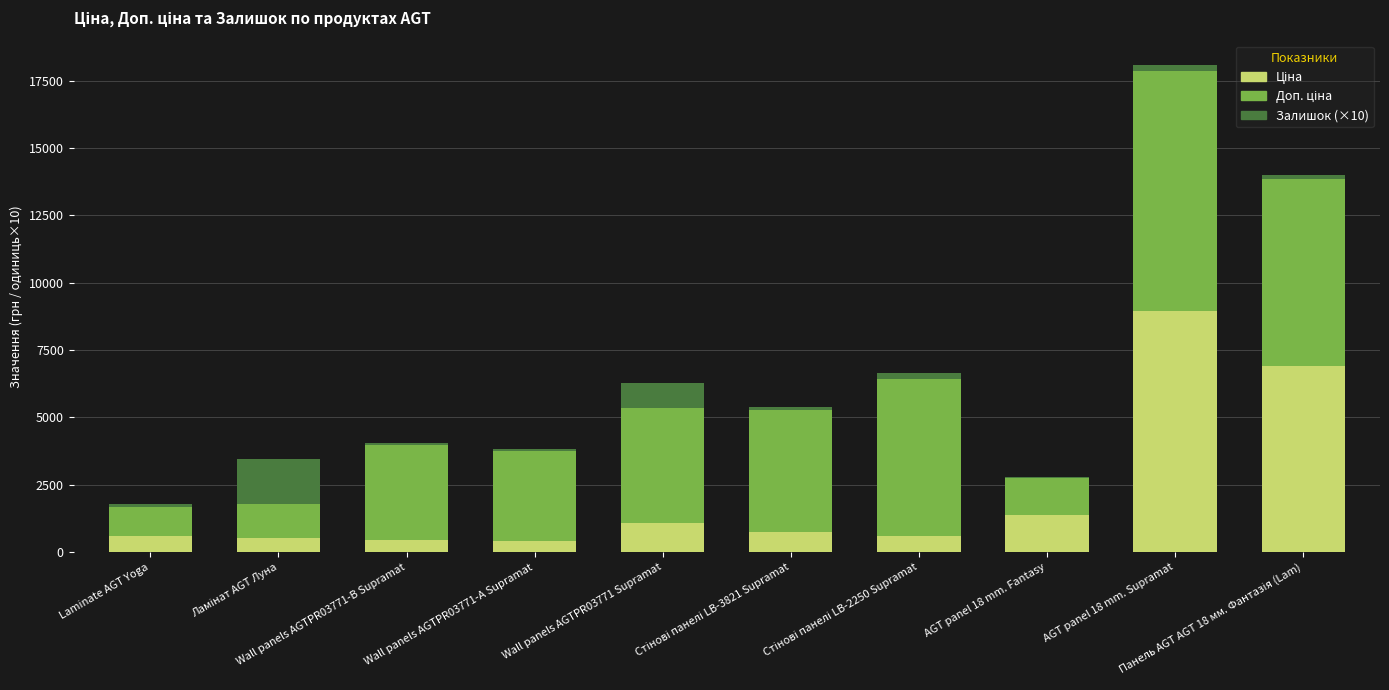

Rank the categories by Ціна value from highest to lowest.

AGT panel 18 mm. Supramat, Панель AGT AGT 18 мм. Фантазія (Lam), AGT panel 18 mm. Fantasy, Wall panels AGTPR03771 Supramat, Стінові панелі LB-3821 Supramat, Laminate AGT Yoga, Стінові панелі LB-2250 Supramat, Ламінат AGT Луна, Wall panels AGTPR03771-B Supramat, Wall panels AGTPR03771-А Supramat